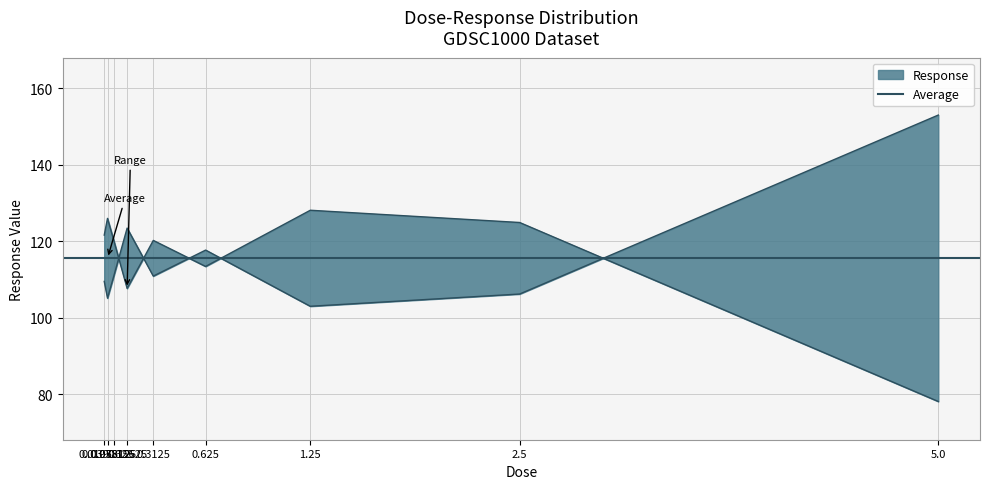

What position from the right is 0.0195312?

9